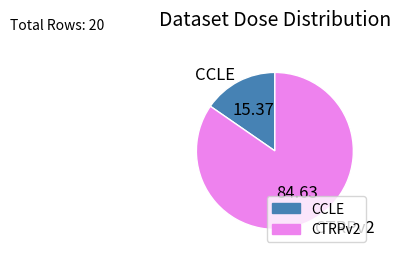

Rank the categories by value from lowest to highest.

CCLE, CTRPv2